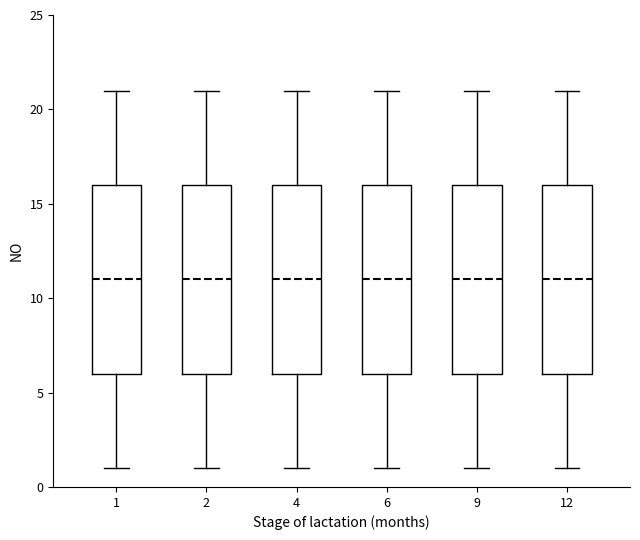

Reading left to right, read every box against the y-axis: the position of its median line, the range the box covers, and the ends of its whiskers. The values are not printed on the chart, so give them approximately, as read against the axis.

1: median 11, box 6 to 16, whiskers 1 to 21
2: median 11, box 6 to 16, whiskers 1 to 21
4: median 11, box 6 to 16, whiskers 1 to 21
6: median 11, box 6 to 16, whiskers 1 to 21
9: median 11, box 6 to 16, whiskers 1 to 21
12: median 11, box 6 to 16, whiskers 1 to 21